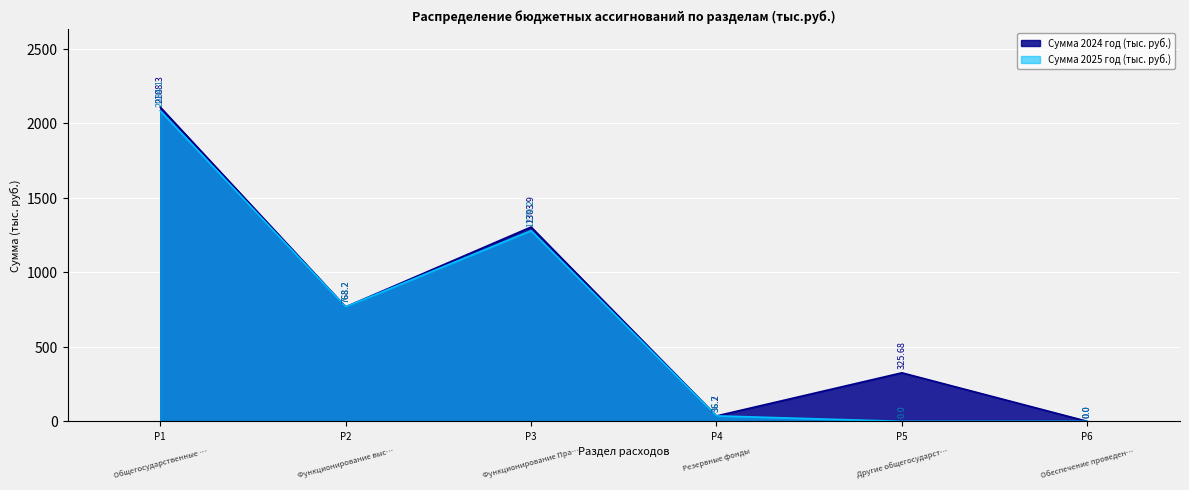

Which has a higher value, Р2 or Р1?

Р1